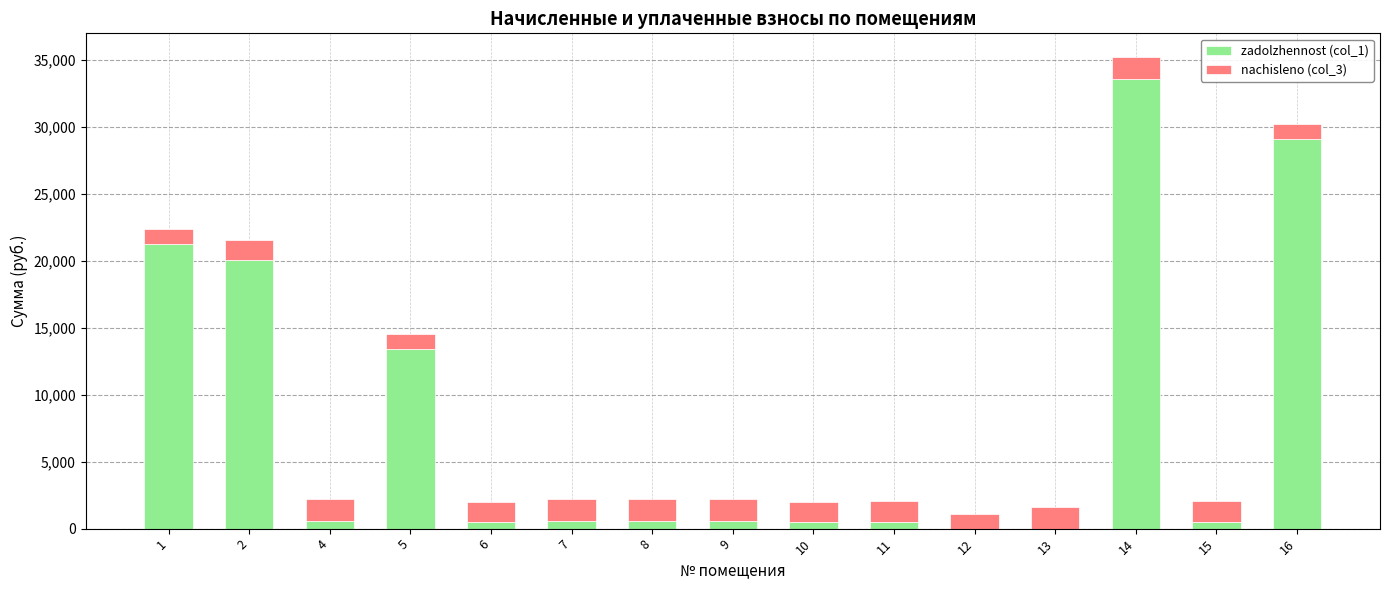

At which category is the sum across all series the highest?

14